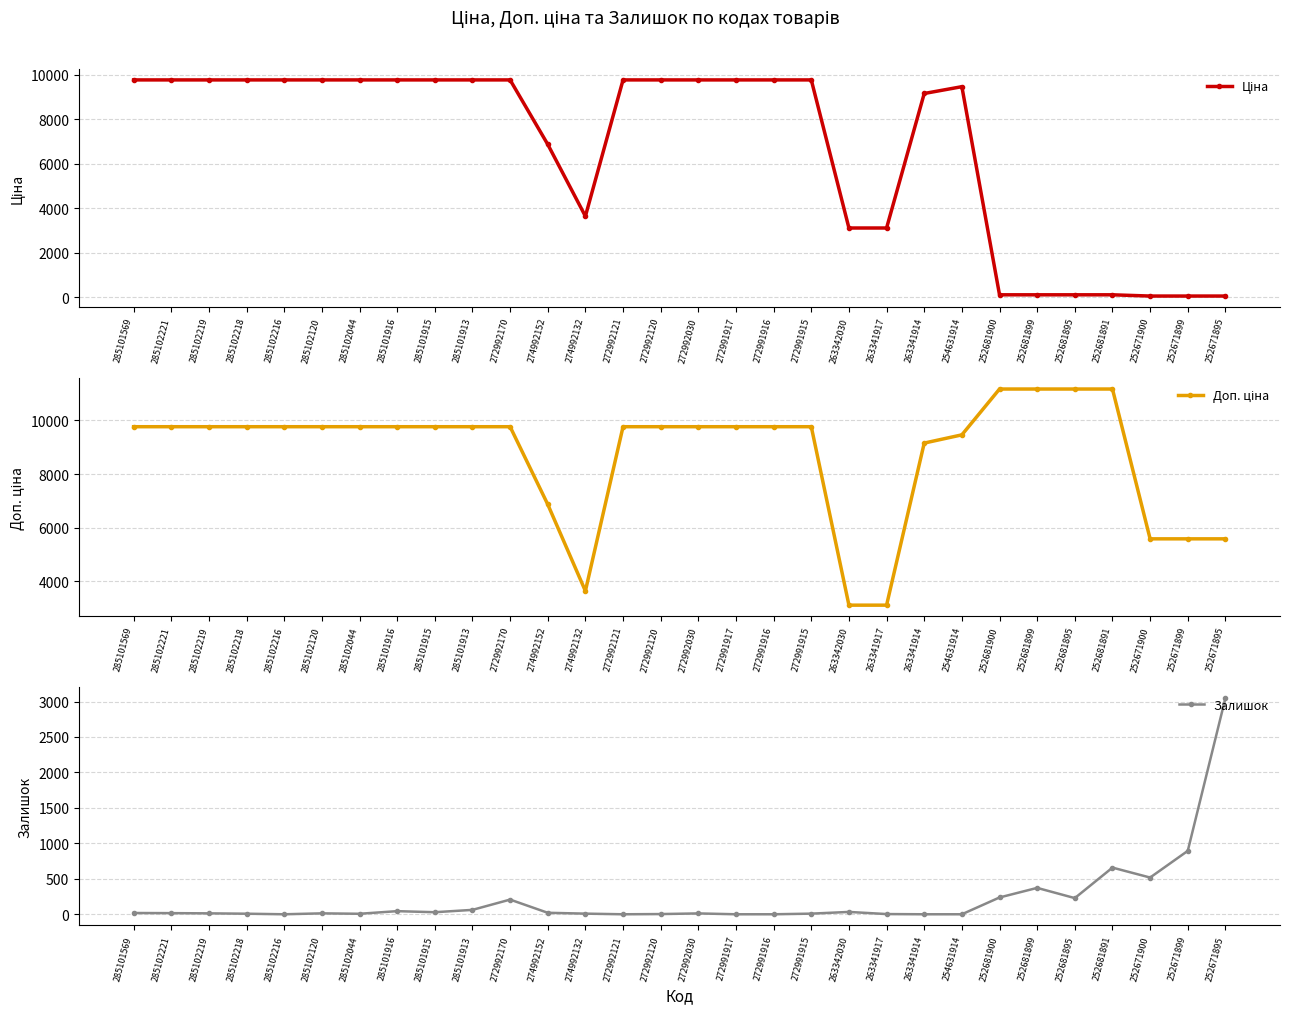

Is the value of Доп. ціна at 252681891 greater than the value of Ціна at 285101569?

Yes